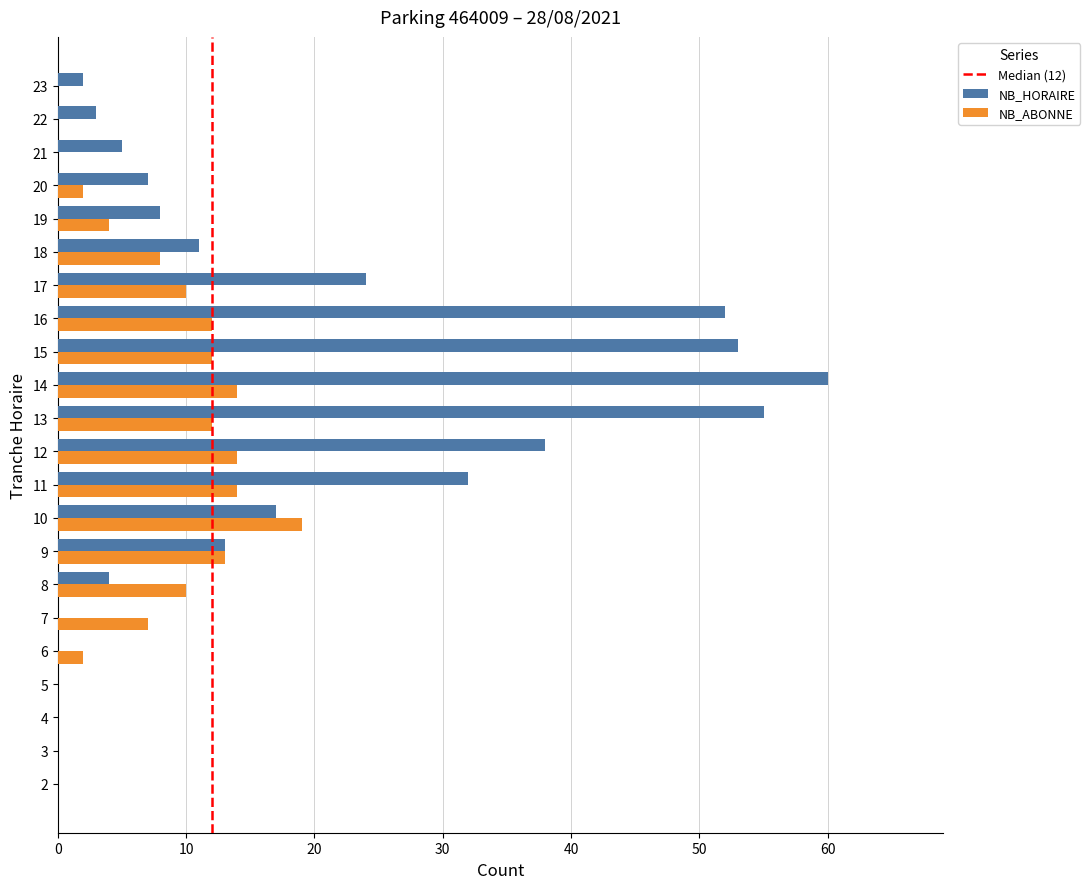

Is the value of NB_ABONNE at 3 greater than the value of NB_HORAIRE at 12?

No